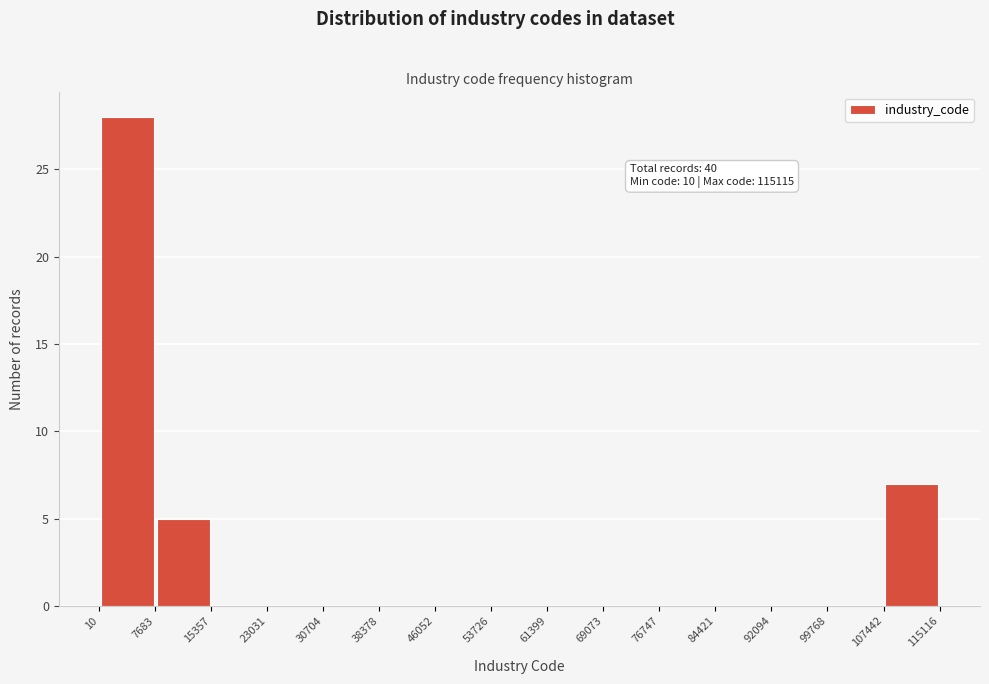

Over which range of the x-axis is the bar tallest?

10 to 7683